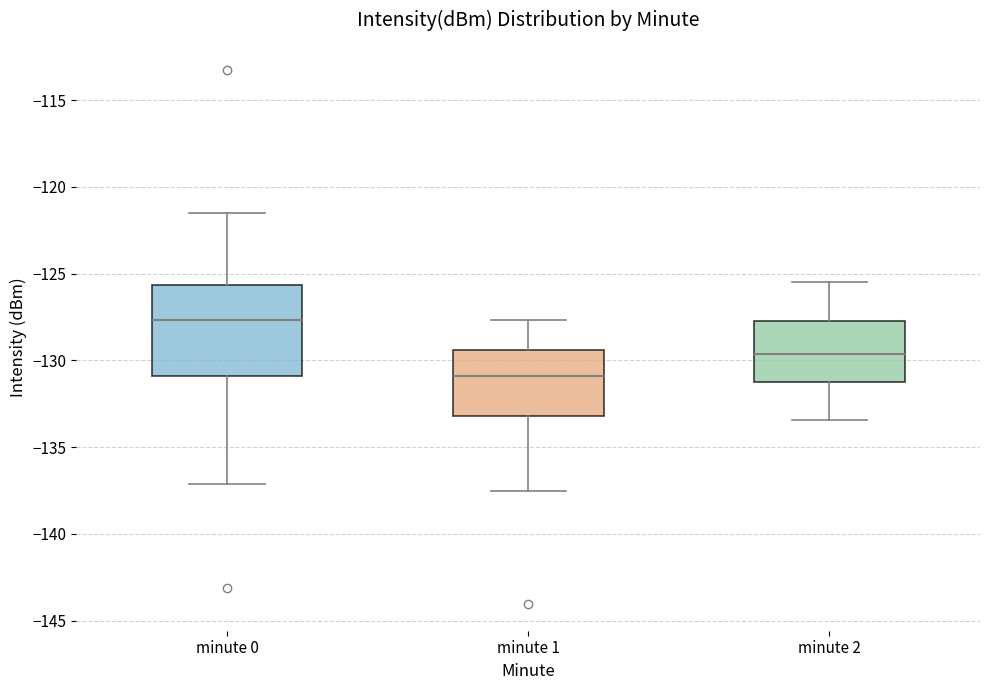

Which box has the highest median line?

minute 0